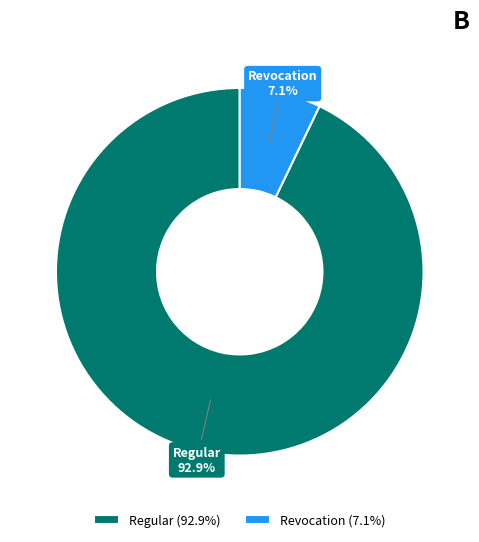

What is the largest slice in the pie chart?

Regular